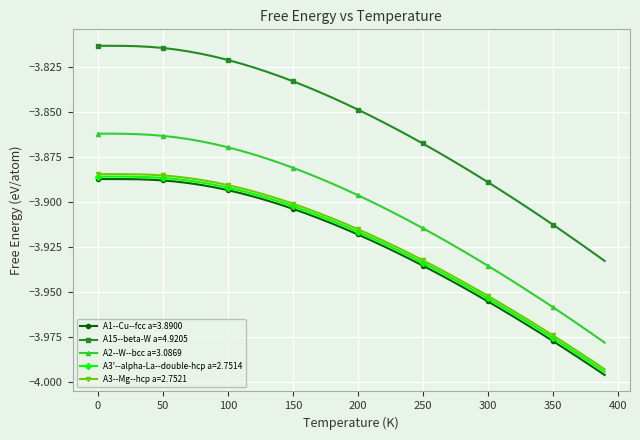

Count the number of categories in the chart.

40